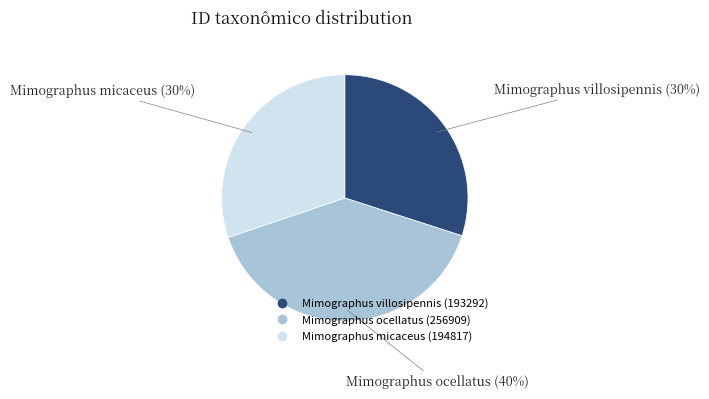

True or false: Mimographus villosipennis accounts for 38% of the total.

False